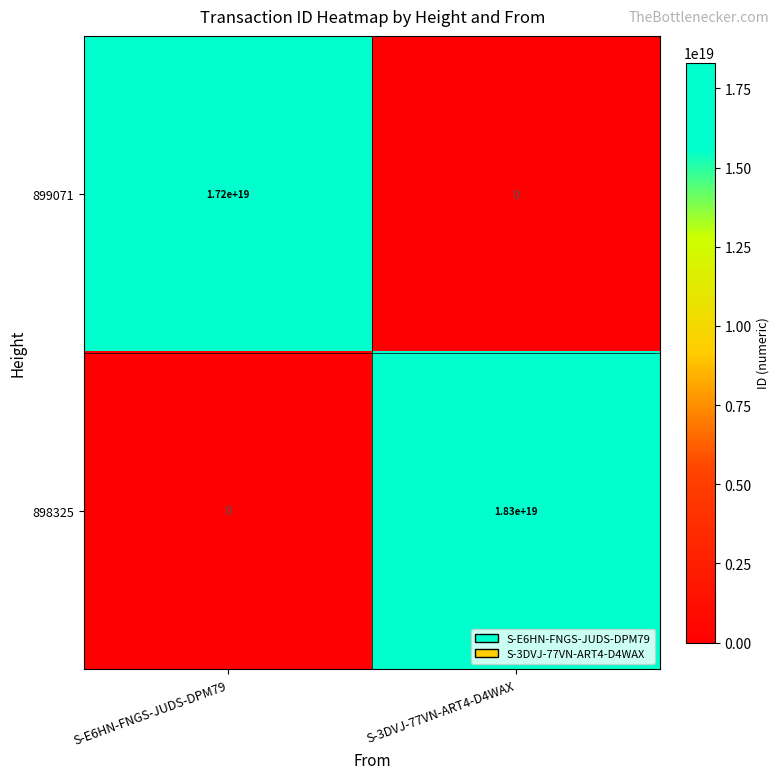

Which series changed the most between S-E6HN-FNGS-JUDS-DPM79 and S-3DVJ-77VN-ART4-D4WAX?

898325